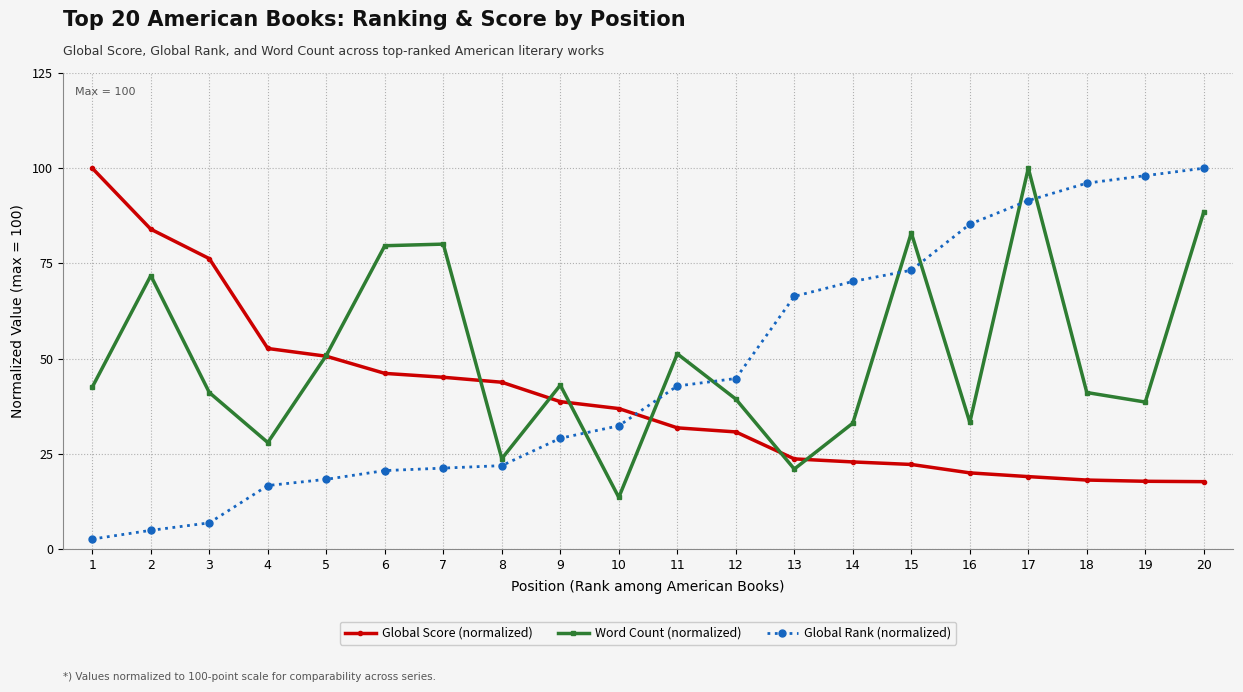

At which category is the sum across all series the highest?

17